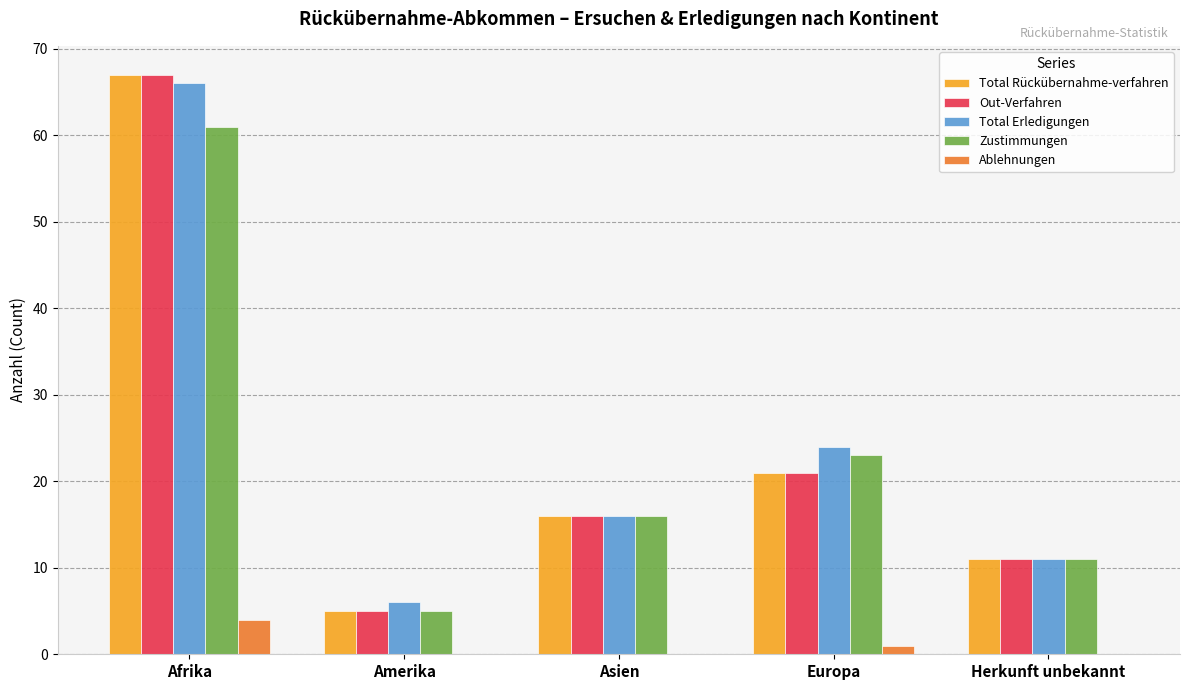

Which label corresponds to the largest value in the chart?

Afrika